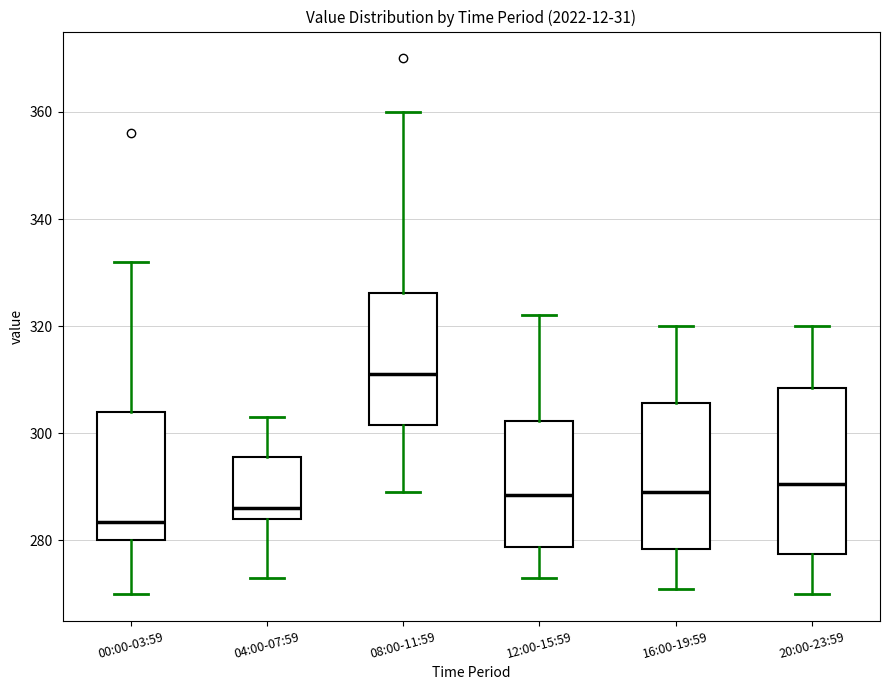

Which box is the tallest, from its lower edge to its upper edge?

20:00-23:59